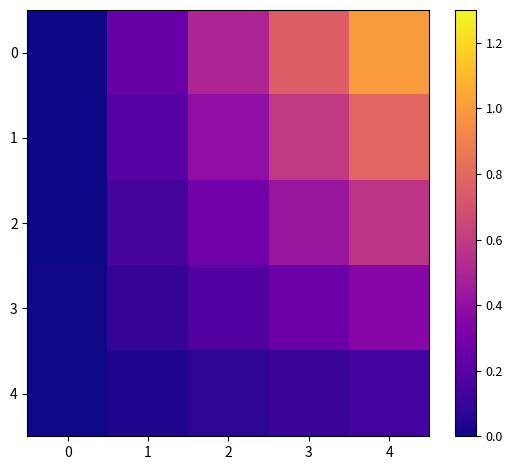

At 4, list the series in order from smallest to largest.

4, 3, 2, 1, 0